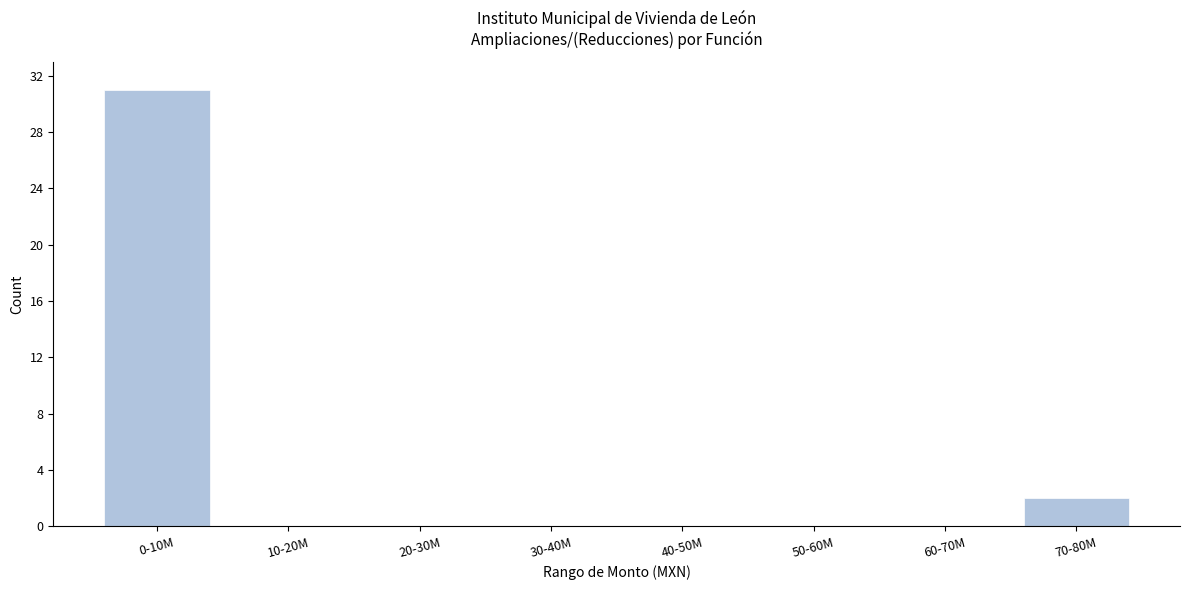

Reading right to left, extract all data points from this chart.

70-80M=2	60-70M=0	50-60M=0	40-50M=0	30-40M=0	20-30M=0	10-20M=0	0-10M=31